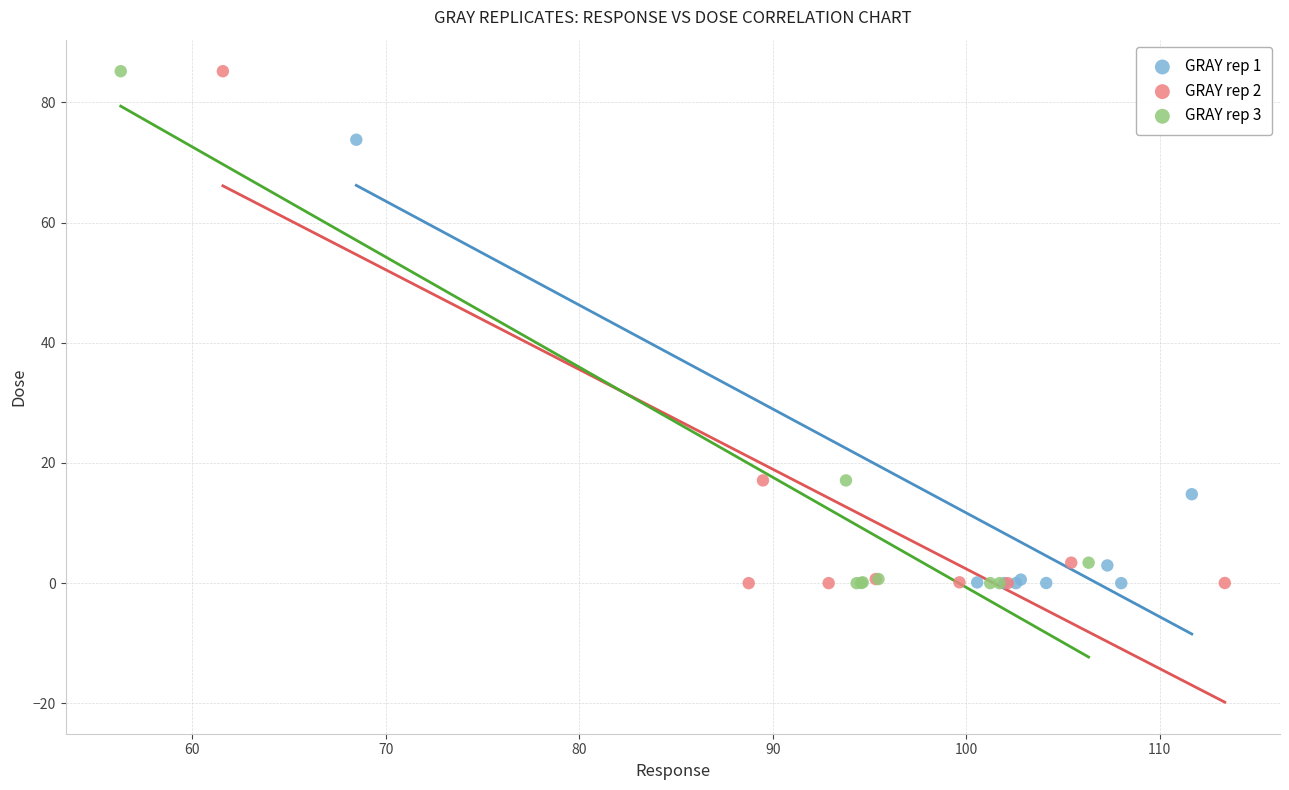

What are all the series names shown in the legend?

GRAY rep 1, GRAY rep 2, GRAY rep 3